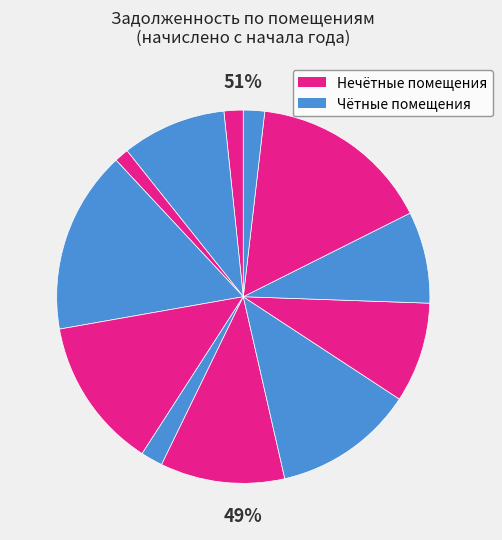

Is it true that 7 is 5% of the pie?

False